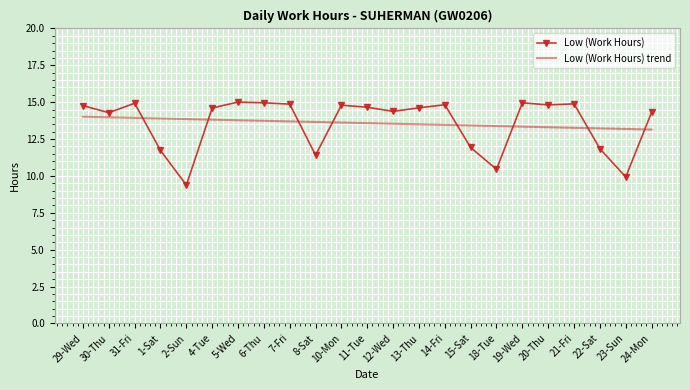

Is the value of Low (Work Hours) trend at 10-Mon greater than the value of Low (Work Hours) at 20-Thu?

No